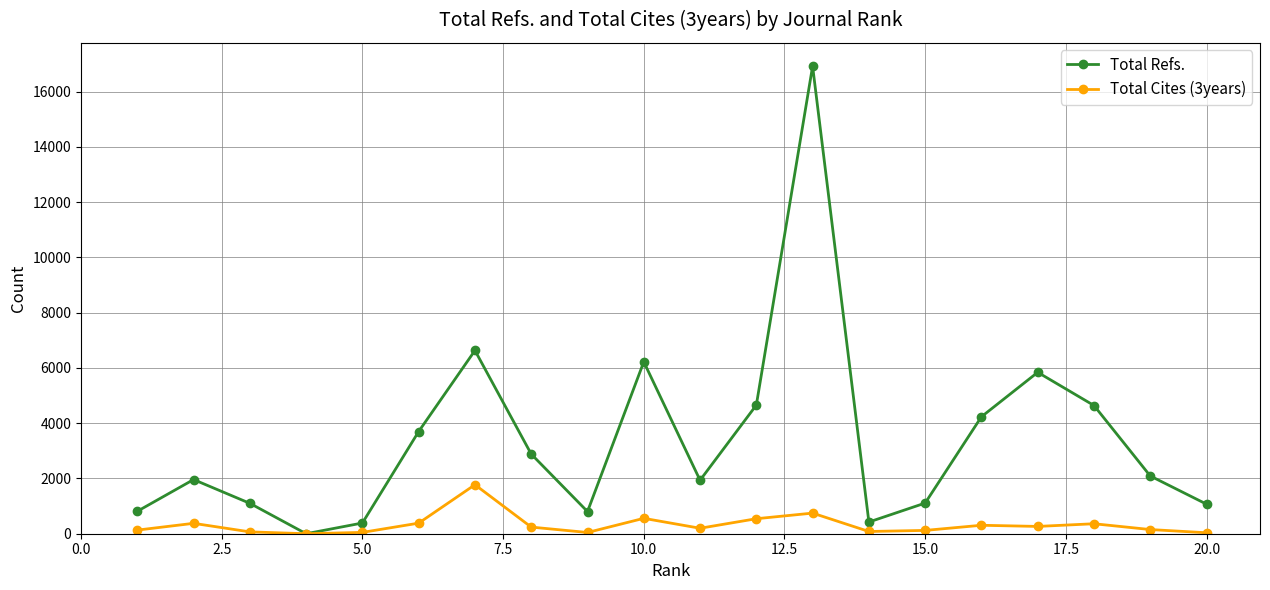

How many lines are shown in the chart?

2